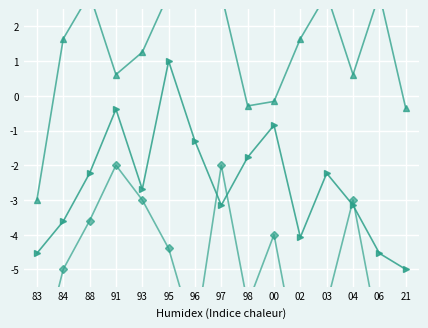

How many data points in Avg nombrePeriodes are less than -5?

7